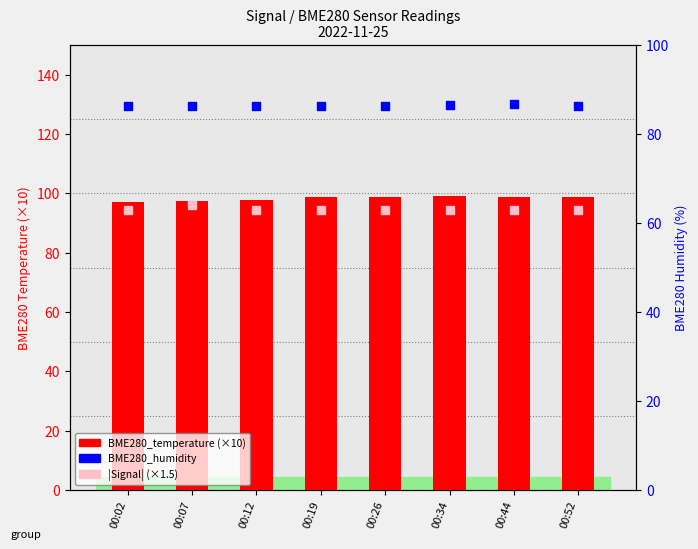

At how many categories does at least one series exceed 96?

8